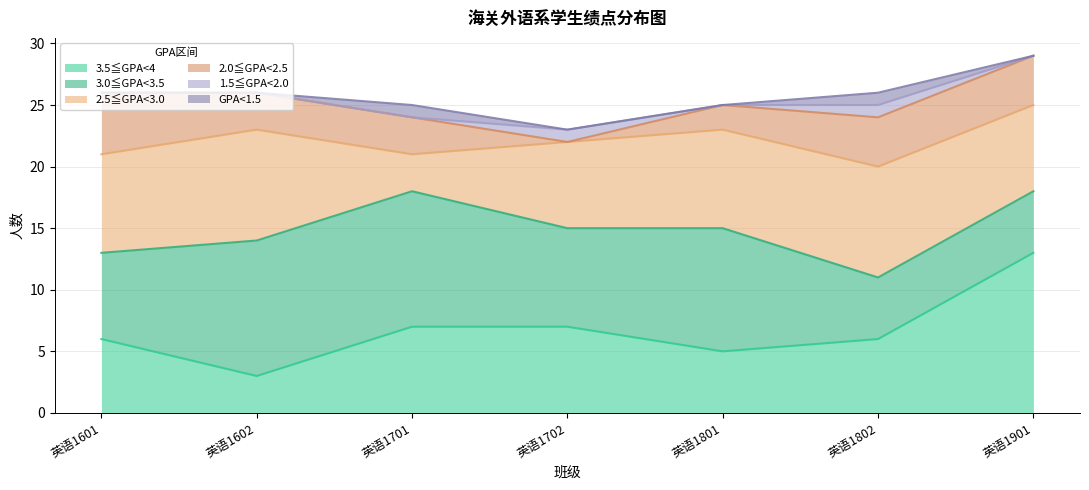

At which category is the sum across all series the highest?

英语1901